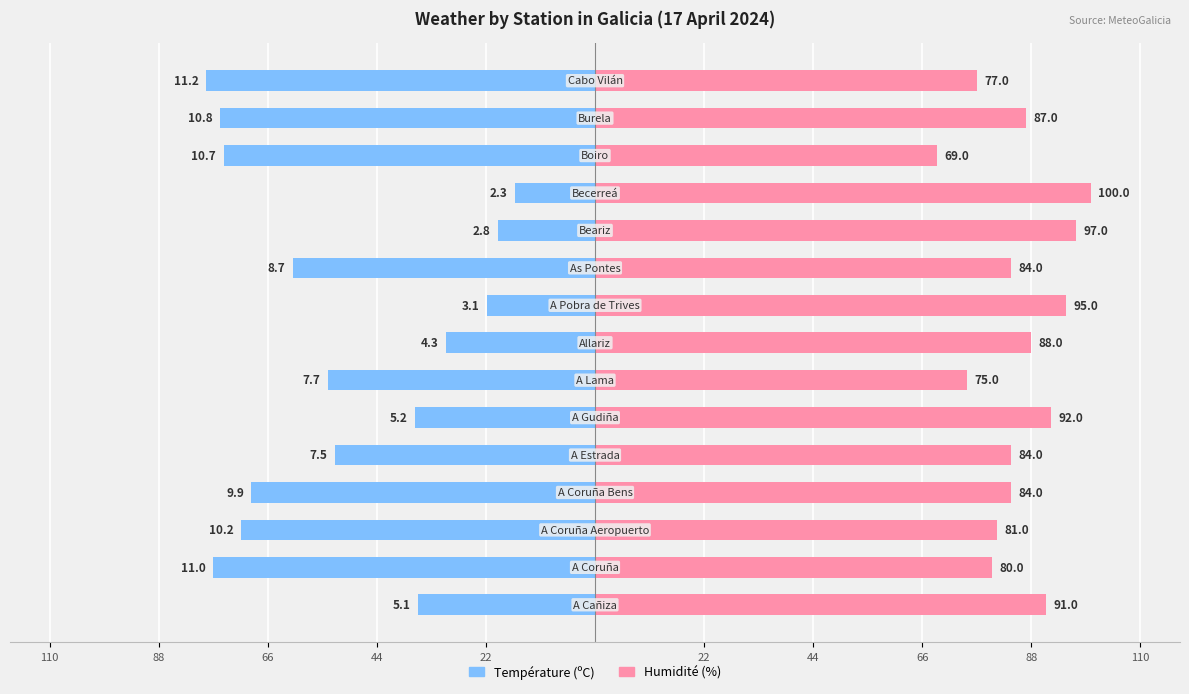

Is the value of Humidité (%) at 11 greater than the value of Température (ºC) at 13?

Yes